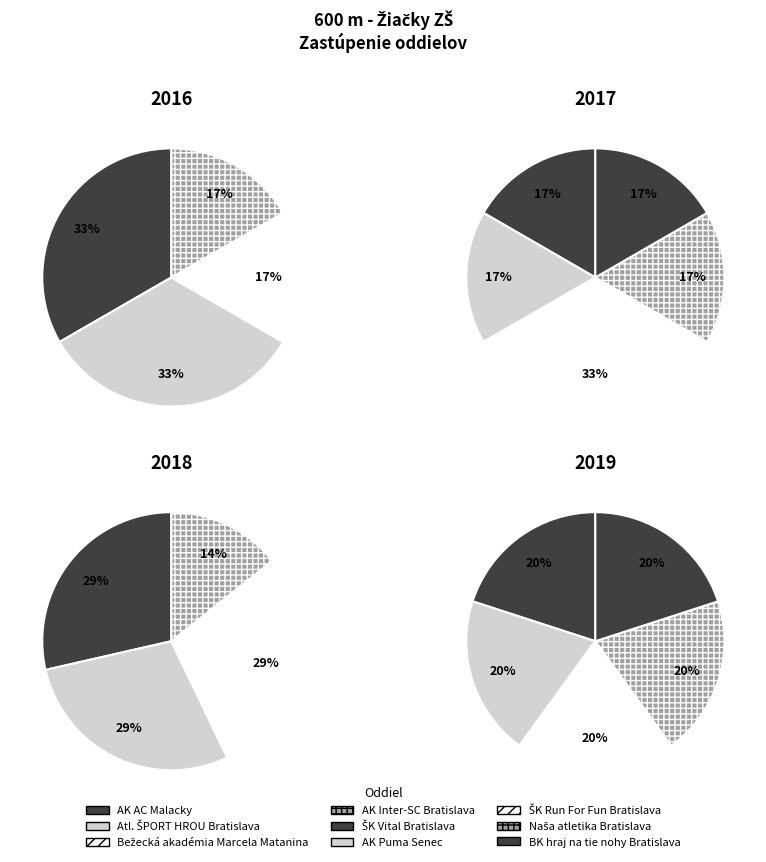

Approximately how many times larger is the value at Naša atletika Bratislava compared to ŠK Run For Fun Bratislava?

0.5